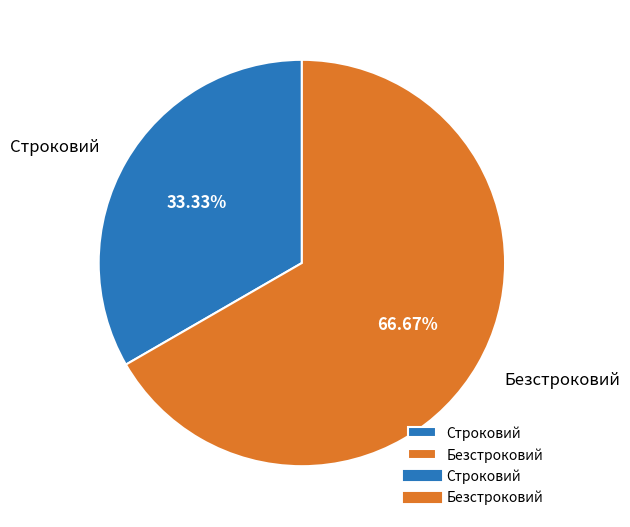

What is the ratio of the value at Строковий to the value at Безстроковий?

0.5